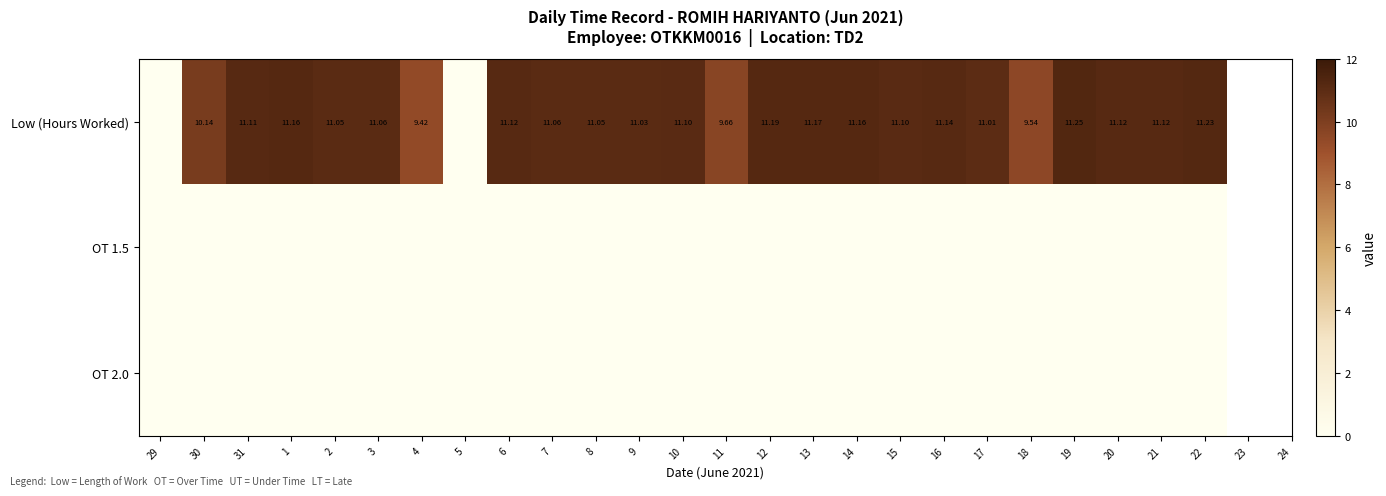

Where does the Low (Hours Worked) series first go above 11?

31